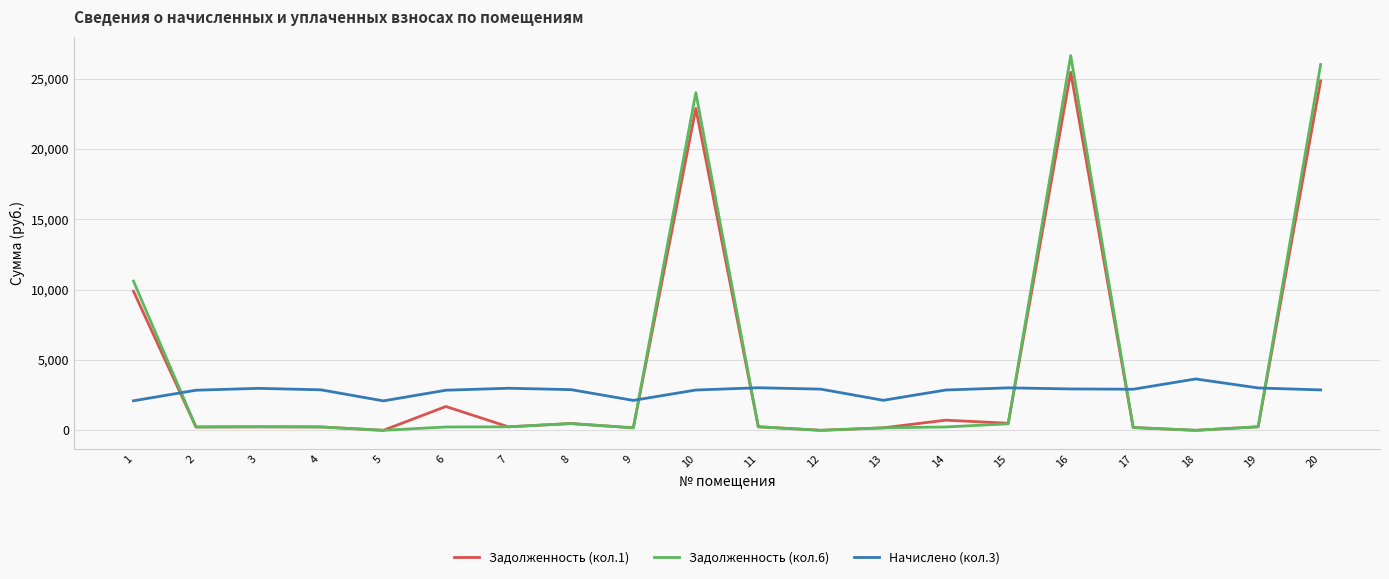

List the series in order of their peak value, highest first.

Задолженность (кол.6), Задолженность (кол.1), Начислено (кол.3)